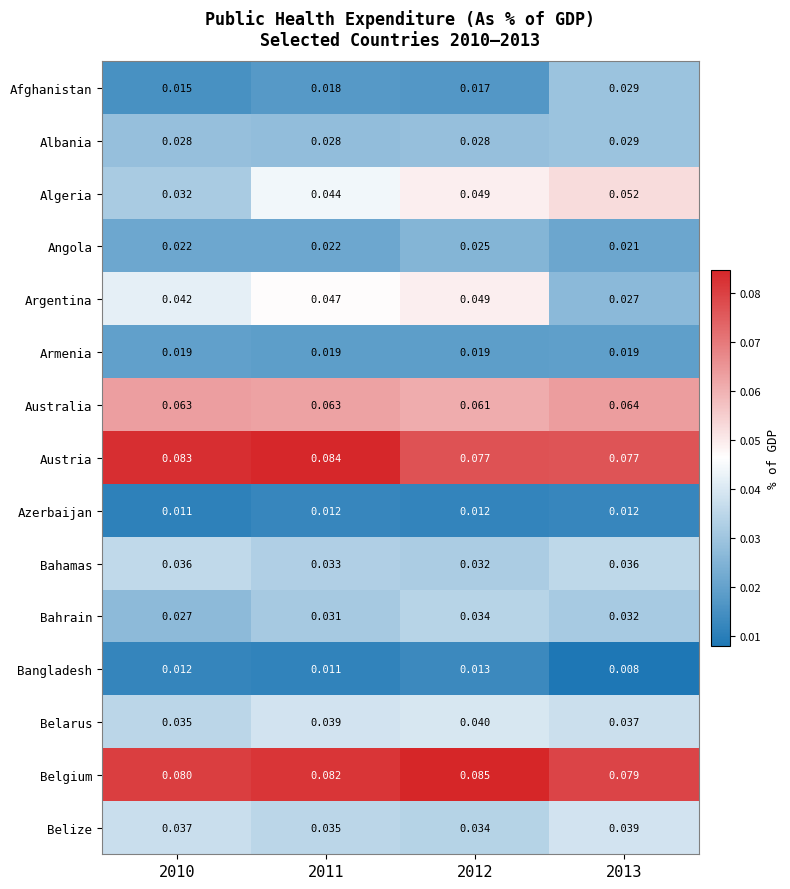

Which series has the widest spread of values?

Argentina